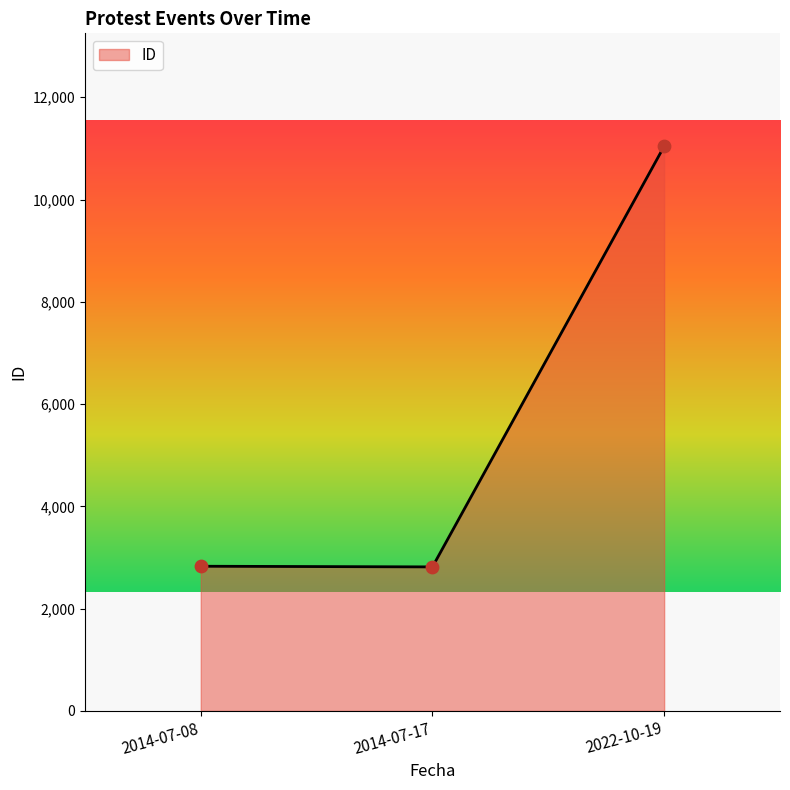

Between 2022-10-19 and 2014-07-17, which is larger?

2022-10-19